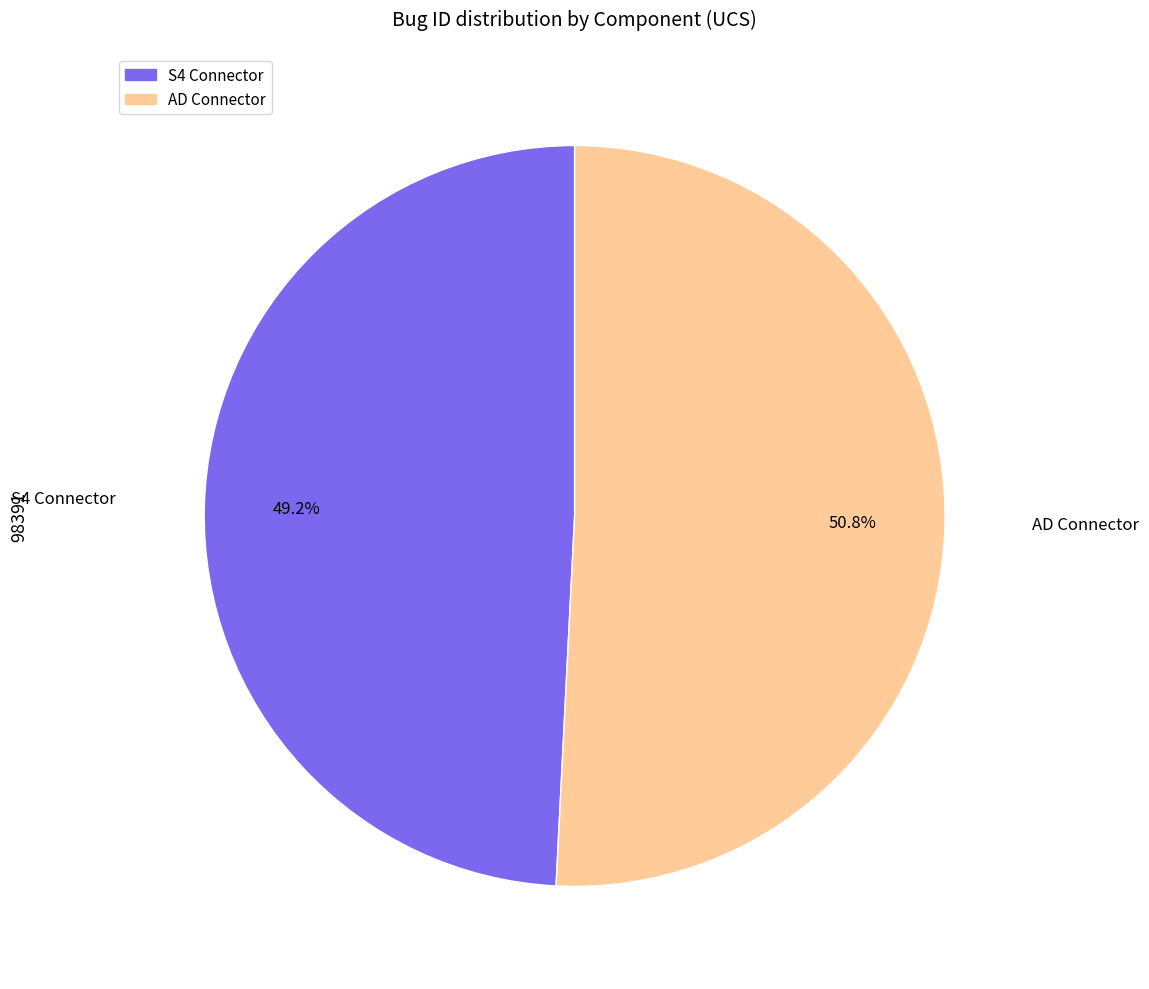

Which slice is the smallest?

S4 Connector